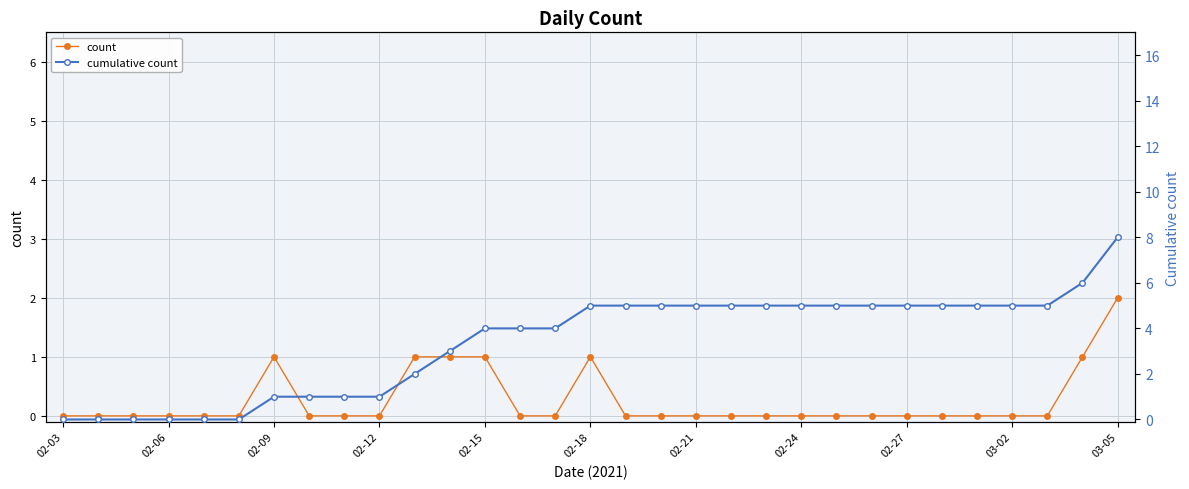

How many lines are shown in the chart?

2